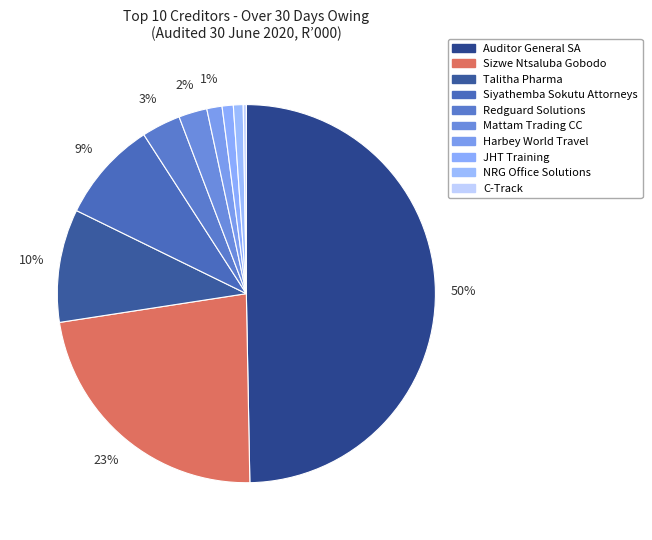

Which slice is the largest?

Auditor General SA